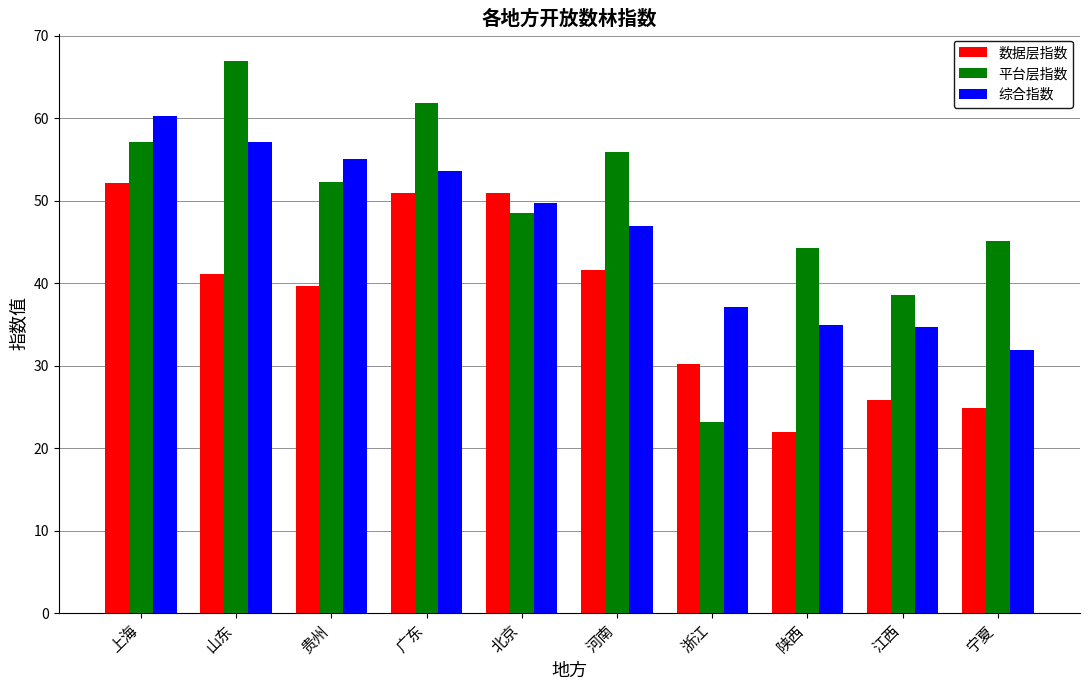

Is the value of 综合指数 at 宁夏 greater than the value of 平台层指数 at 江西?

No